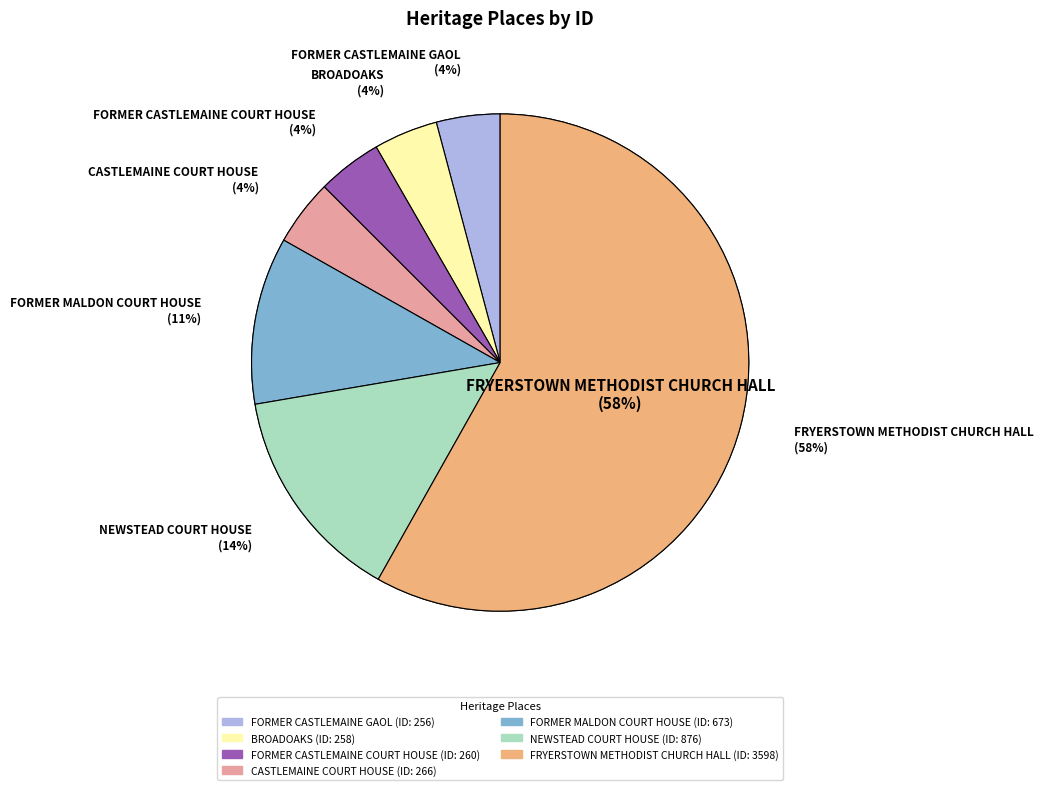

Which has a higher value, CASTLEMAINE COURT HOUSE or FORMER CASTLEMAINE GAOL?

CASTLEMAINE COURT HOUSE